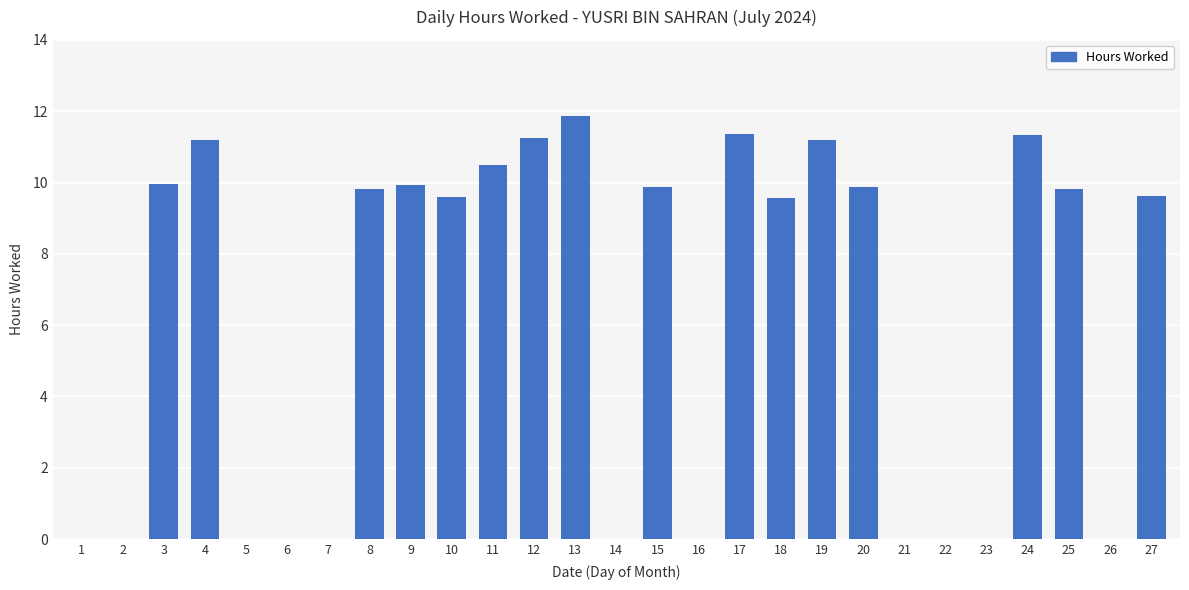

How many categories are shown in the chart?

27